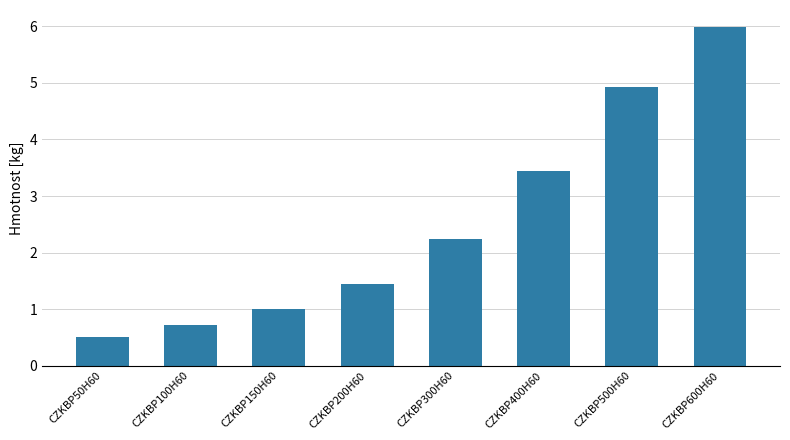

Is it true that the value at CZKBP200H60 is 1.4?

True